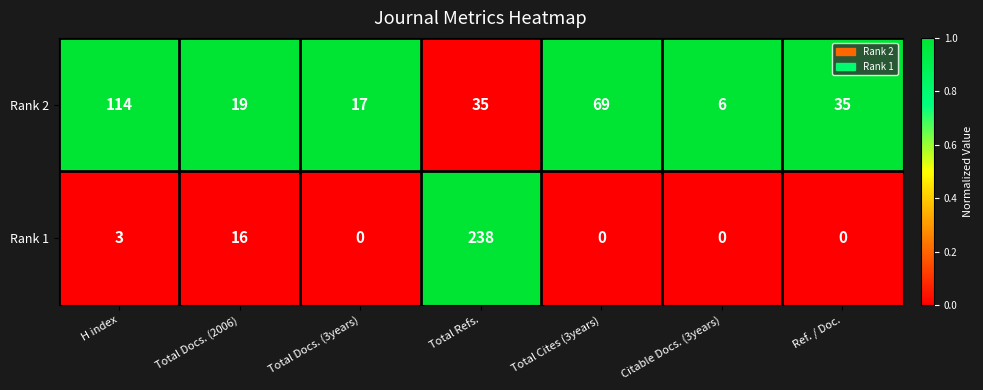

Which series has the largest total across all categories?

Rank 2